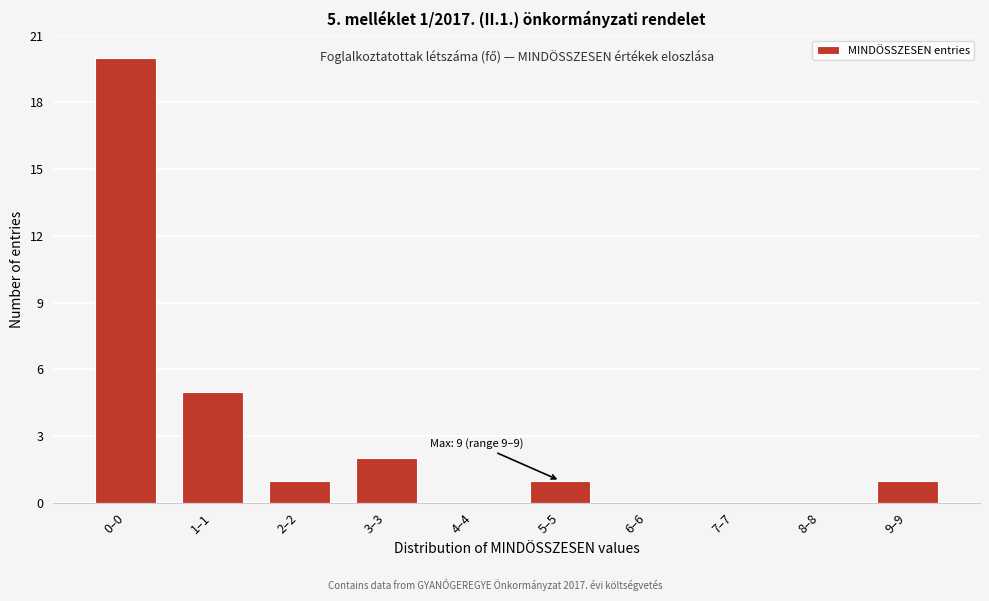

What is the change in value from 6–6 to 9–9?

+1